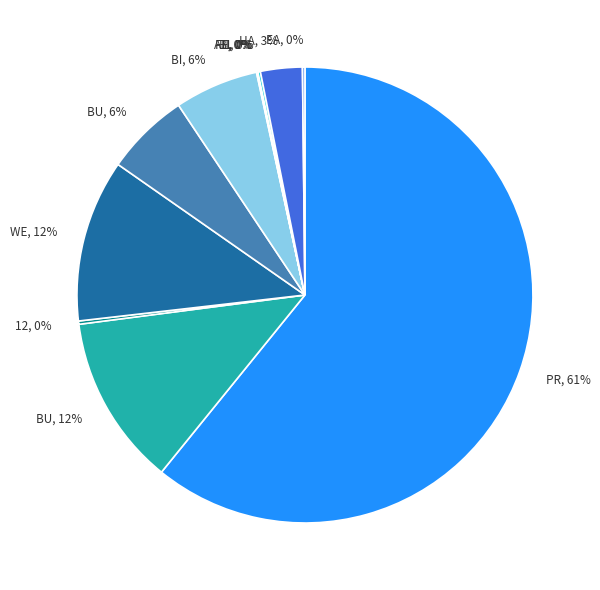

To the nearest percent, what is the difference between the largest and smallest slice percentages?

61%